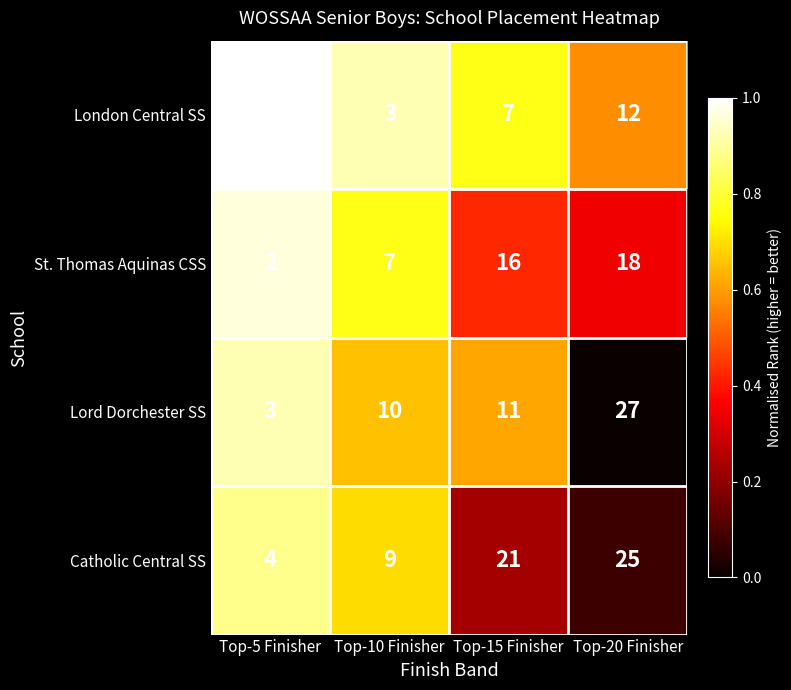

At which label is Lord Dorchester SS closest to 15?

Top-15 Finisher